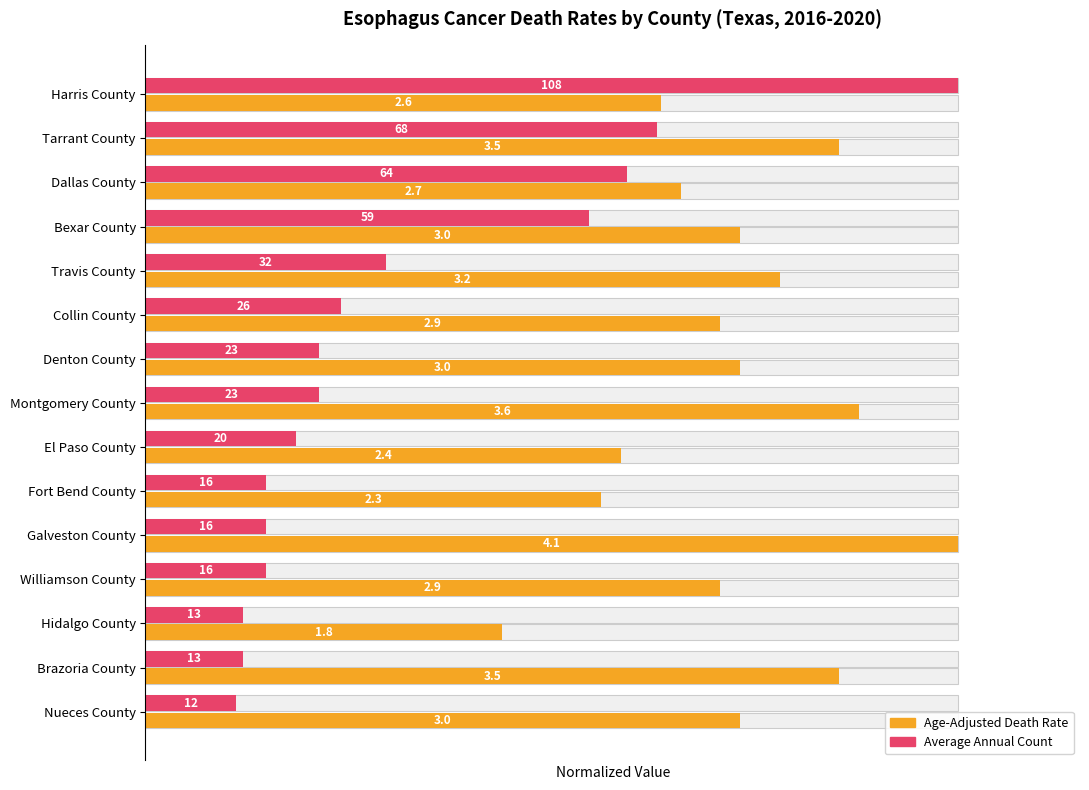

List the series in order of their peak value, highest first.

Age-Adjusted Death Rate (normalized), Average Annual Count (normalized)